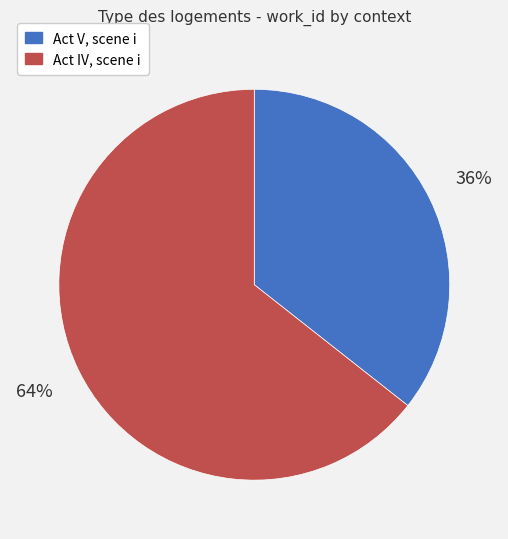

The Act V, scene i slice represents 21% of the pie. True or false?

False